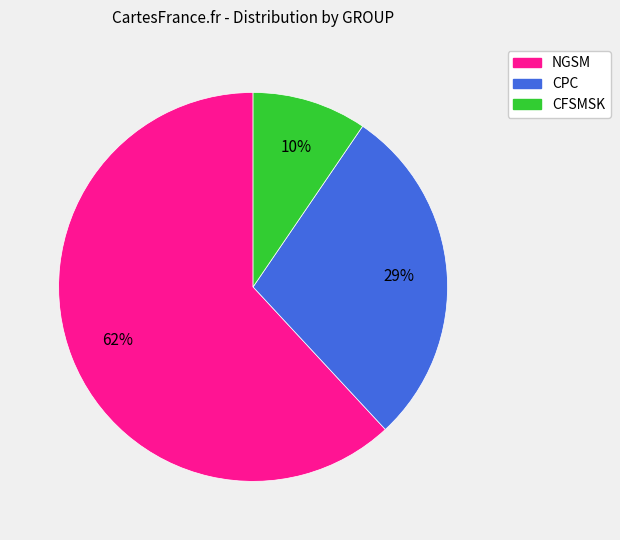

Which category accounts for the majority?

NGSM